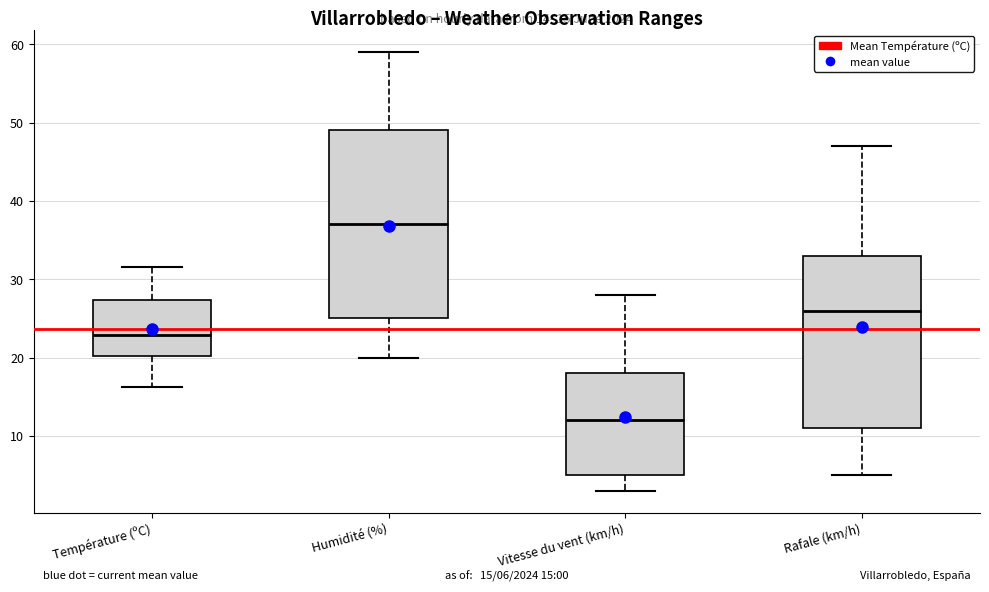

Which box has the lowest median line?

Vitesse du vent (km/h)